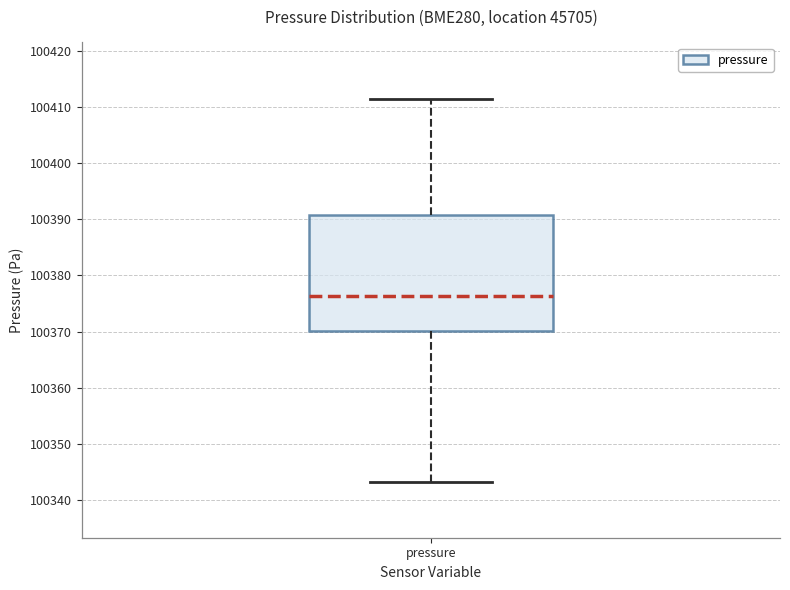

Transcribe this box plot: give where the median line is, the range the box spans, and where the two whiskers end, as read against the y-axis. The values are not printed on the chart, so give them approximately, as read against the axis.

median 100376, box 100370 to 100391, whiskers 100343 to 100412